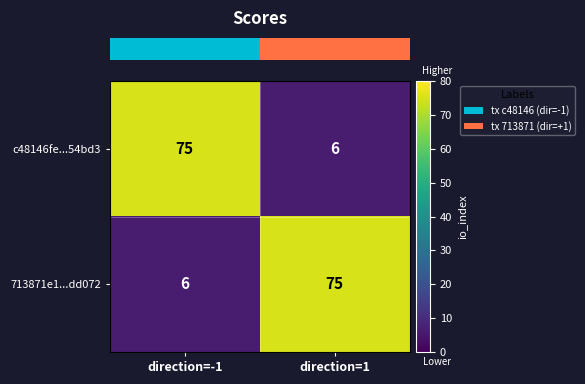

What is the sum of all 713871e1...dd072 values?

81